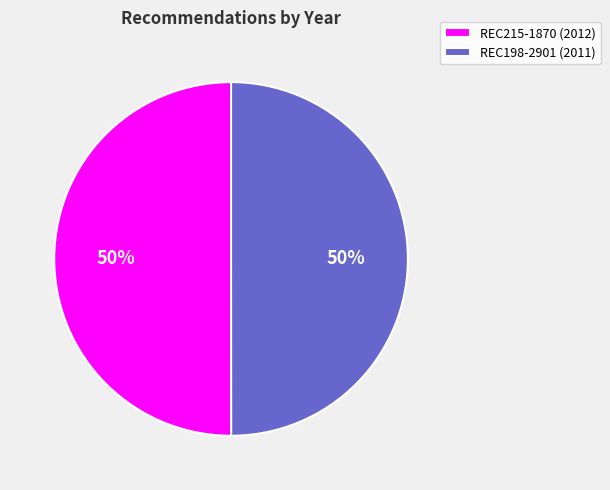

To the nearest percent, what percentage of the pie is REC215-1870?

50%